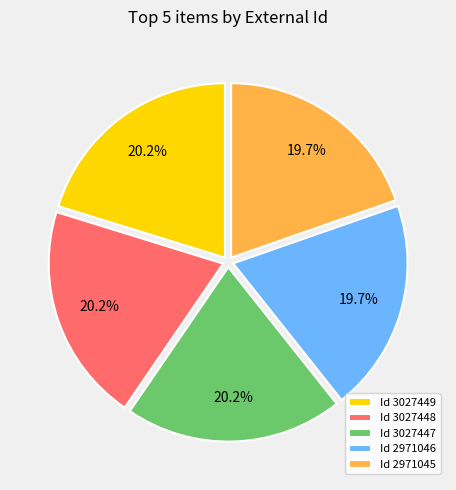

What percentage is NOT represented by Id 3027448?

79.8%